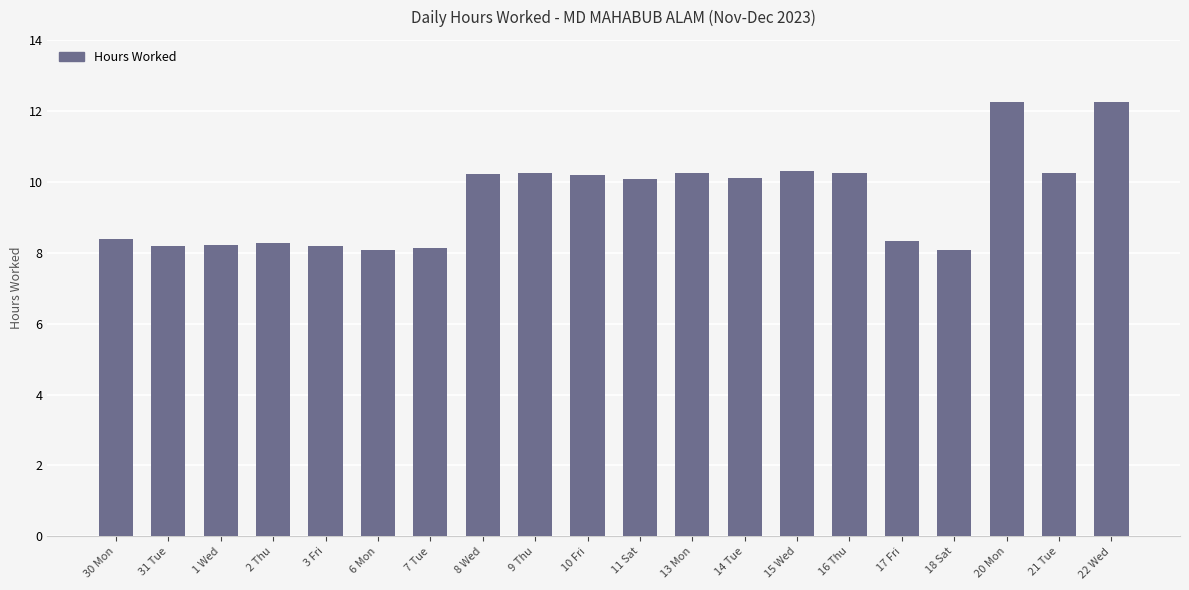

The value at 30 Mon is 12.3. True or false?

False